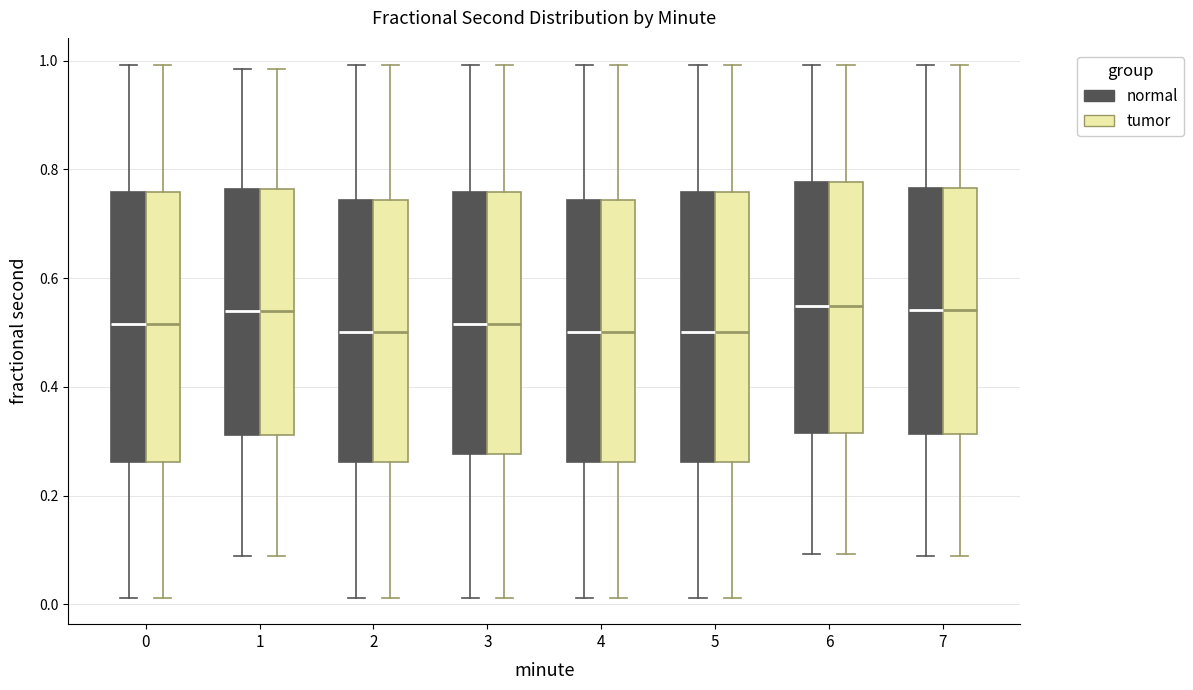

Reading left to right, read every box against the y-axis: the position of its median line, the range the box covers, and the ends of its whiskers. The values are not printed on the chart, so give them approximately, as read against the axis.

0 (normal): median 0.52, box 0.26 to 0.76, whiskers 0.02 to 1.00
0 (tumor): median 0.52, box 0.26 to 0.76, whiskers 0.02 to 1.00
1 (normal): median 0.54, box 0.32 to 0.76, whiskers 0.08 to 0.98
1 (tumor): median 0.54, box 0.32 to 0.76, whiskers 0.08 to 0.98
2 (normal): median 0.50, box 0.26 to 0.74, whiskers 0.02 to 1.00
2 (tumor): median 0.50, box 0.26 to 0.74, whiskers 0.02 to 1.00
3 (normal): median 0.52, box 0.28 to 0.76, whiskers 0.02 to 1.00
3 (tumor): median 0.52, box 0.28 to 0.76, whiskers 0.02 to 1.00
4 (normal): median 0.50, box 0.26 to 0.74, whiskers 0.02 to 1.00
4 (tumor): median 0.50, box 0.26 to 0.74, whiskers 0.02 to 1.00
5 (normal): median 0.50, box 0.26 to 0.76, whiskers 0.02 to 1.00
5 (tumor): median 0.50, box 0.26 to 0.76, whiskers 0.02 to 1.00
6 (normal): median 0.54, box 0.32 to 0.78, whiskers 0.10 to 1.00
6 (tumor): median 0.54, box 0.32 to 0.78, whiskers 0.10 to 1.00
7 (normal): median 0.54, box 0.32 to 0.76, whiskers 0.08 to 1.00
7 (tumor): median 0.54, box 0.32 to 0.76, whiskers 0.08 to 1.00